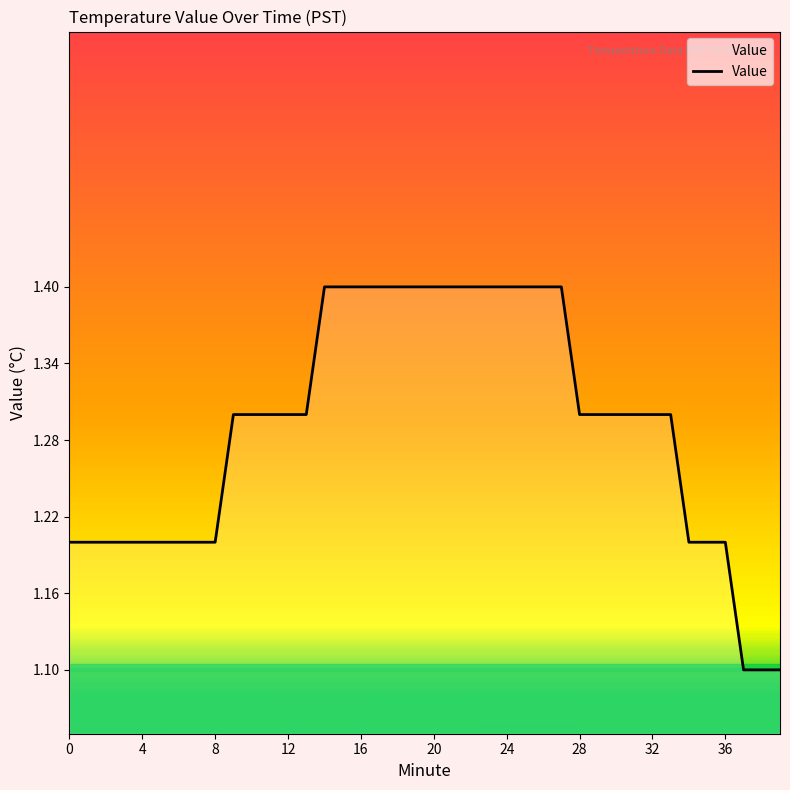

What is the greatest value displayed?

1.4